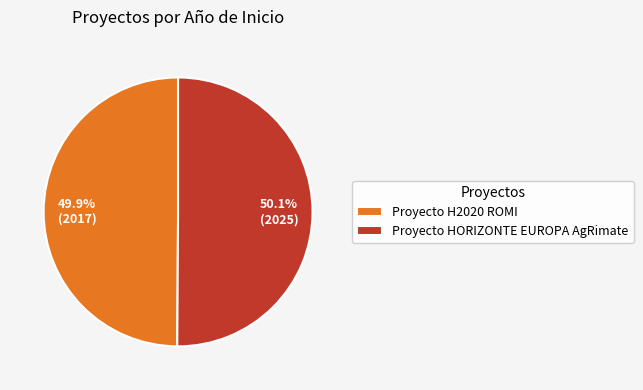

Count the number of slices in the pie.

2